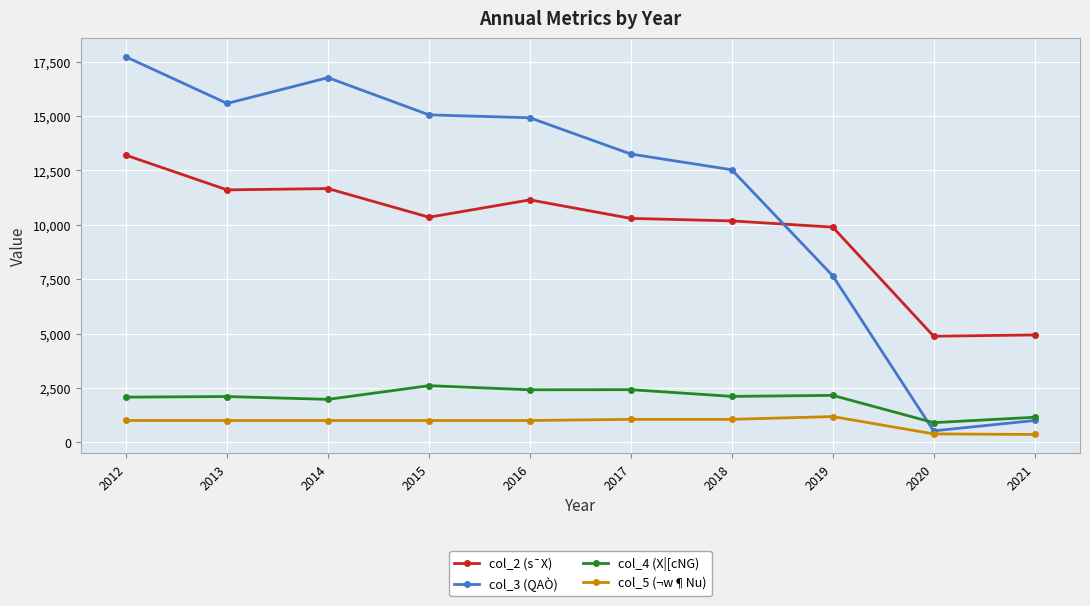

At which category does the chart reach its peak across all series?

2012